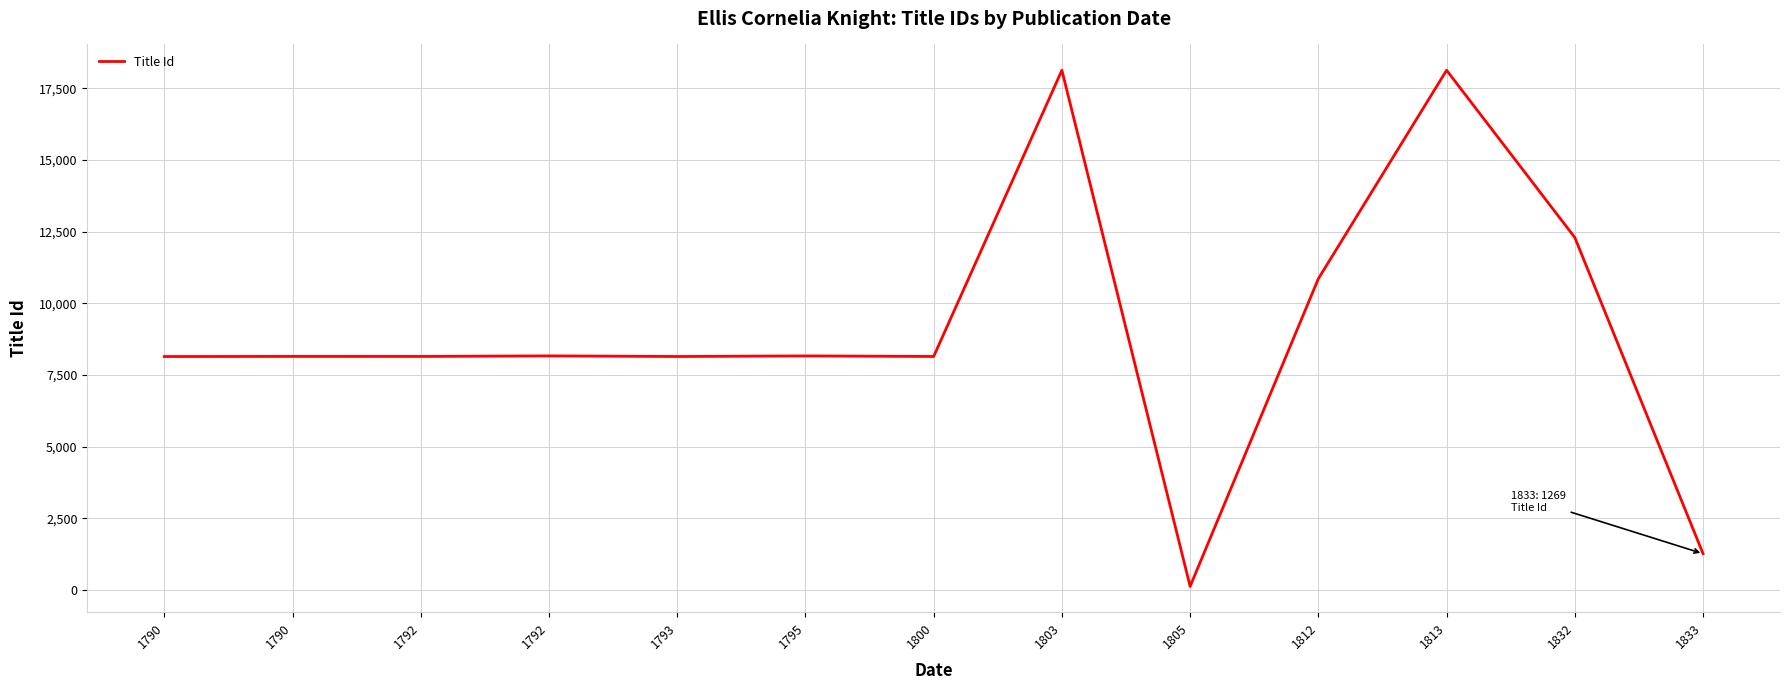

List the labels in order of value, largest first.

1813, 1803, 1832, 1812, 1792, 1795, 1790, 1792, 1800, 1793, 1790, 1833, 1805